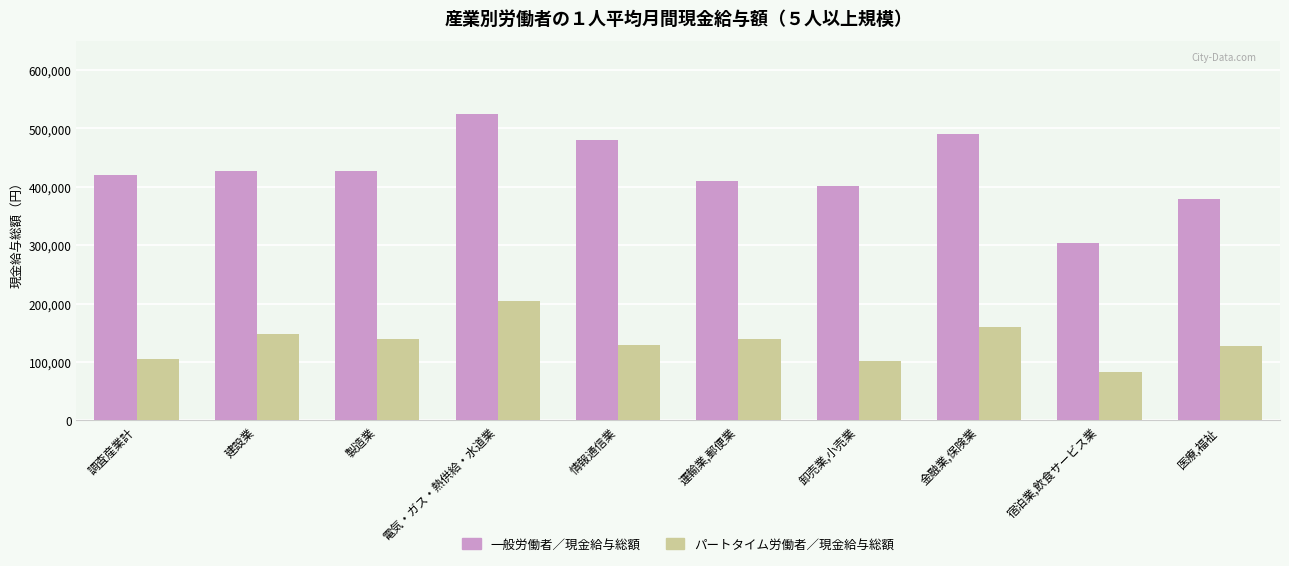

Which series changed the most between 調査産業計 and 金融業,保険業?

一般労働者／現金給与総額